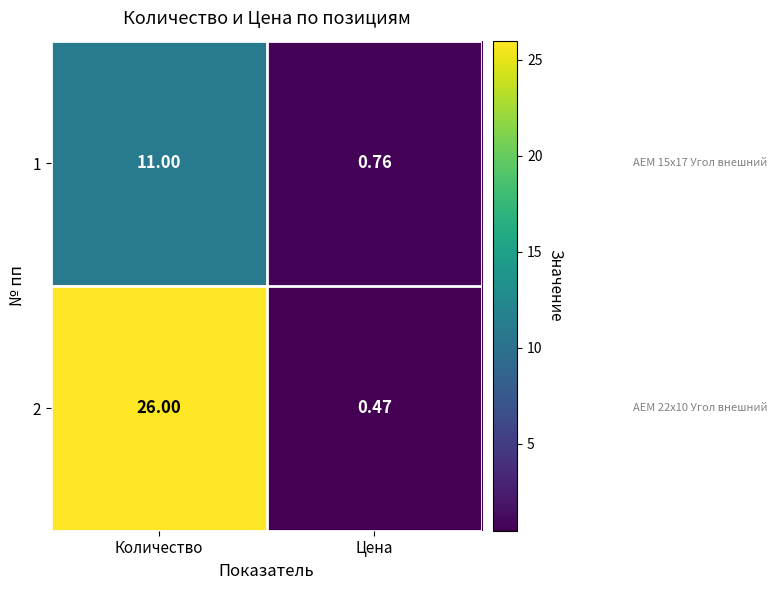

At which category is the sum across all series the highest?

Количество